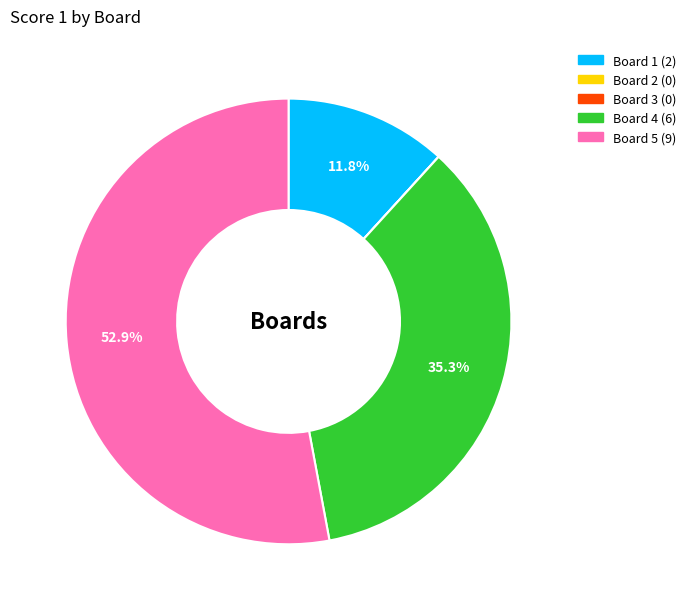

Does Board 4 represent more than half of the total?

No